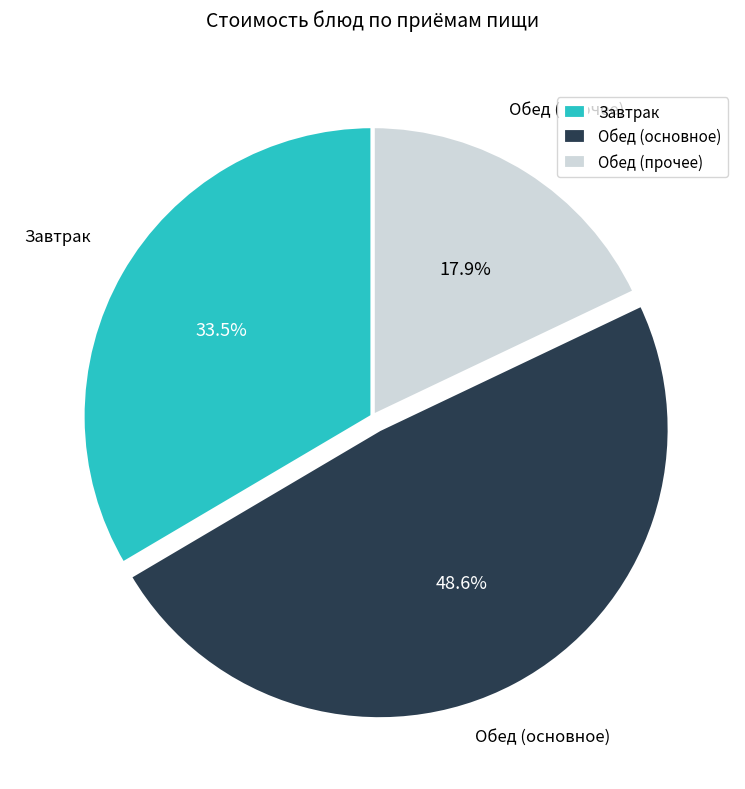

Which slice is the smallest?

Обед (прочее)